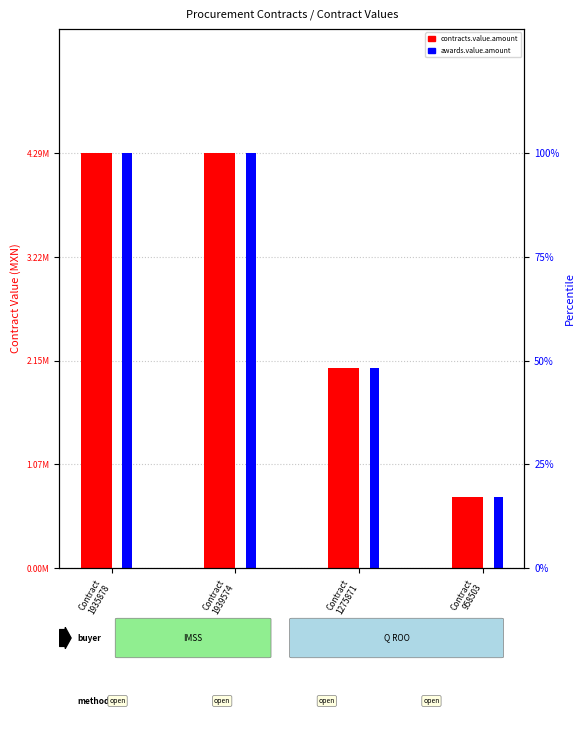

List the labels in order of awards.value.amount value, largest first.

Contract
1935878, Contract
1939574, Contract
1275871, Contract
958503